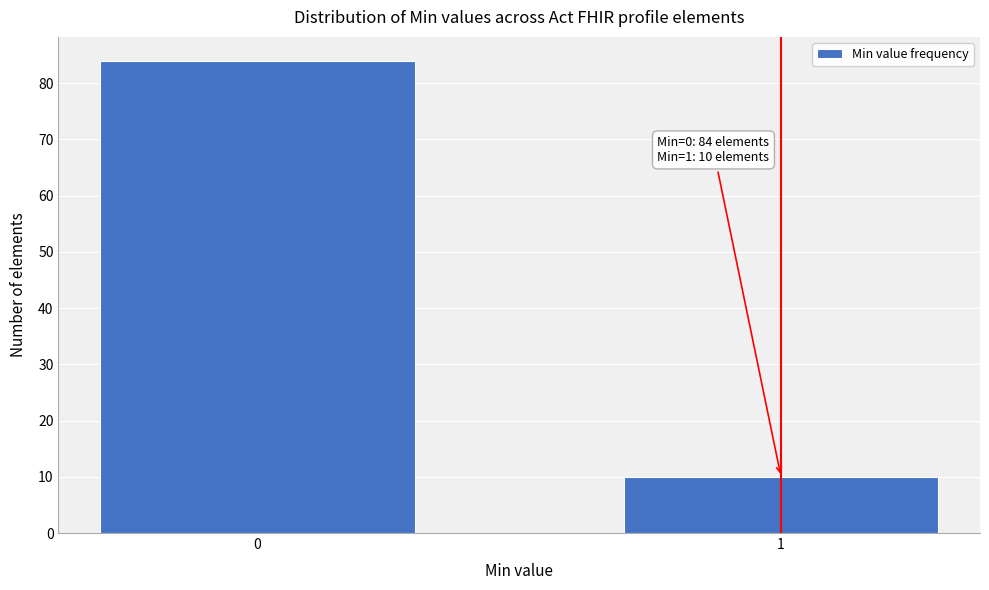

Reading left to right, extract all data points from this chart.

0=84	1=10